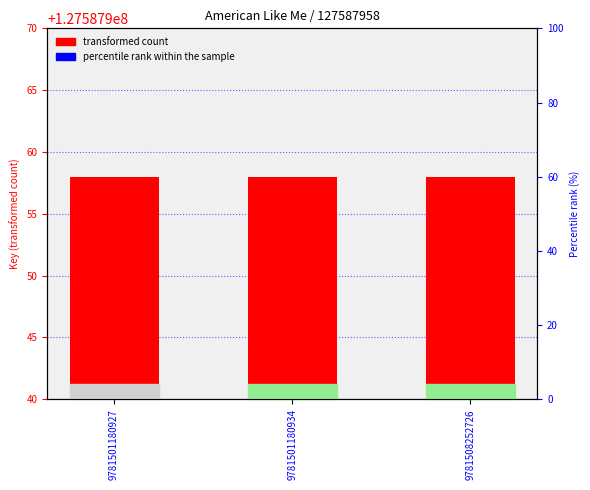

What is the value of the Key value bar at the 3rd from the left?

127587958